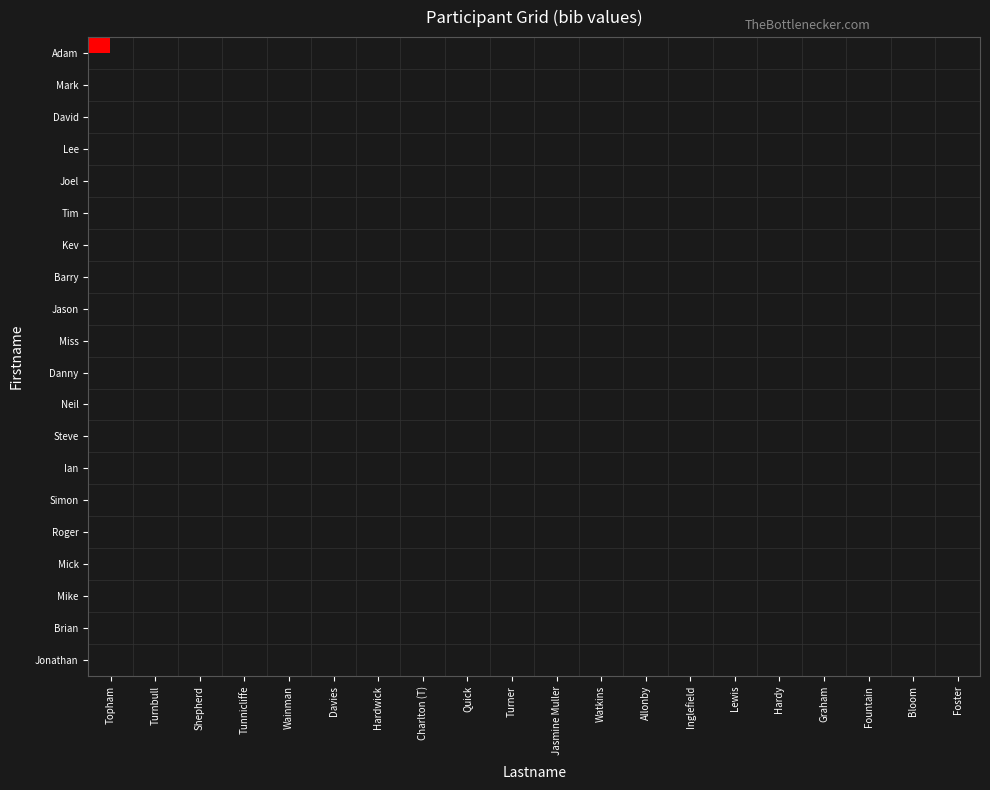

How many data points does each series have?

20